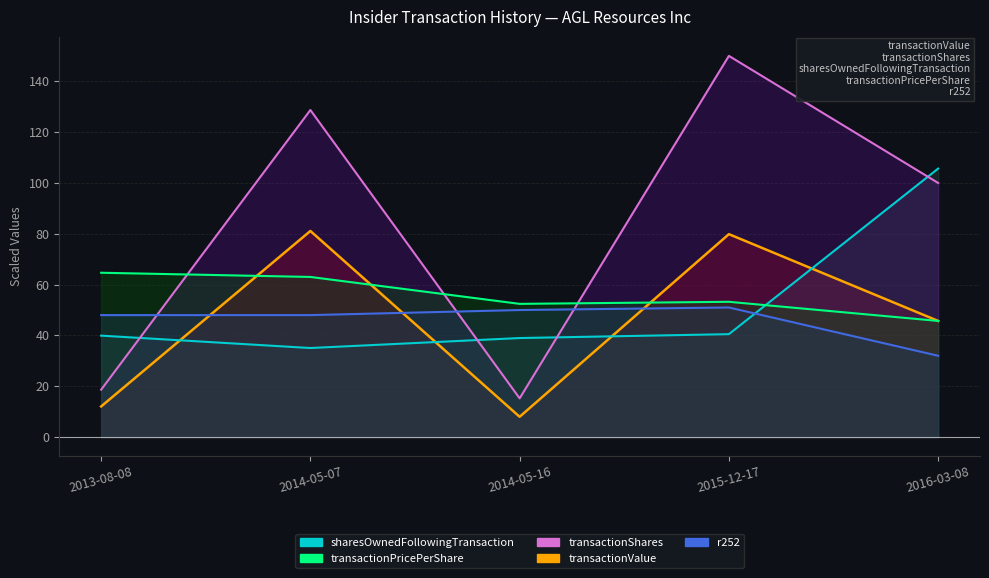

Does the chart display data point markers on the line(s)?

No